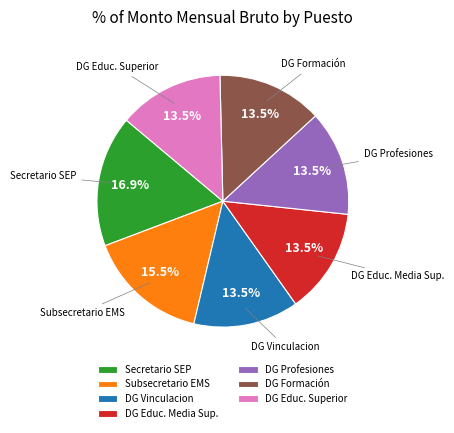

To the nearest percent, what is the difference between the largest and smallest slice percentages?

3%